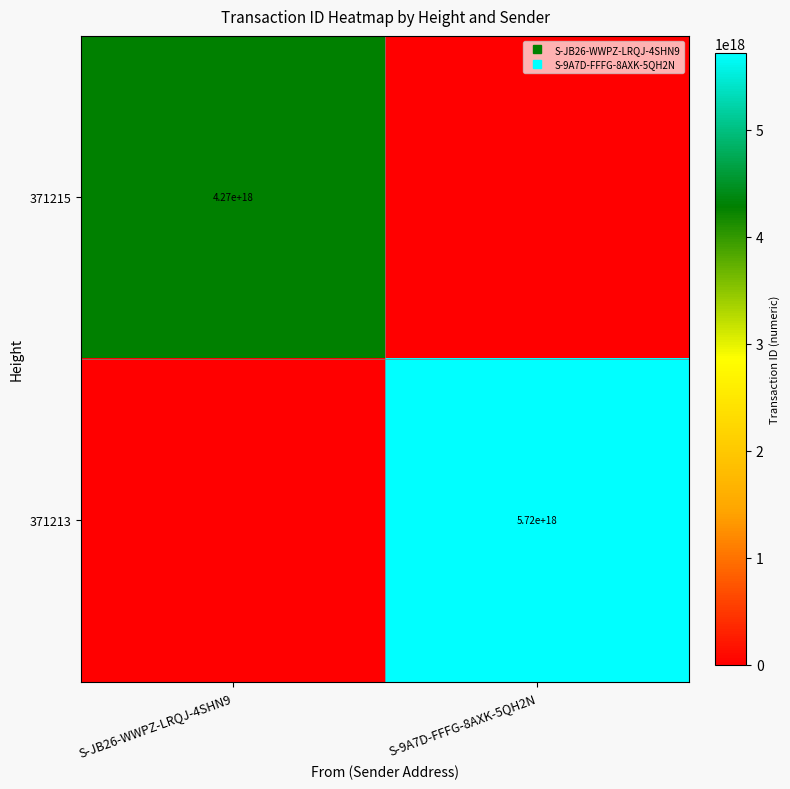

Which has a higher value, S-JB26-WWPZ-LRQJ-4SHN9 or S-9A7D-FFFG-8AXK-5QH2N?

S-JB26-WWPZ-LRQJ-4SHN9